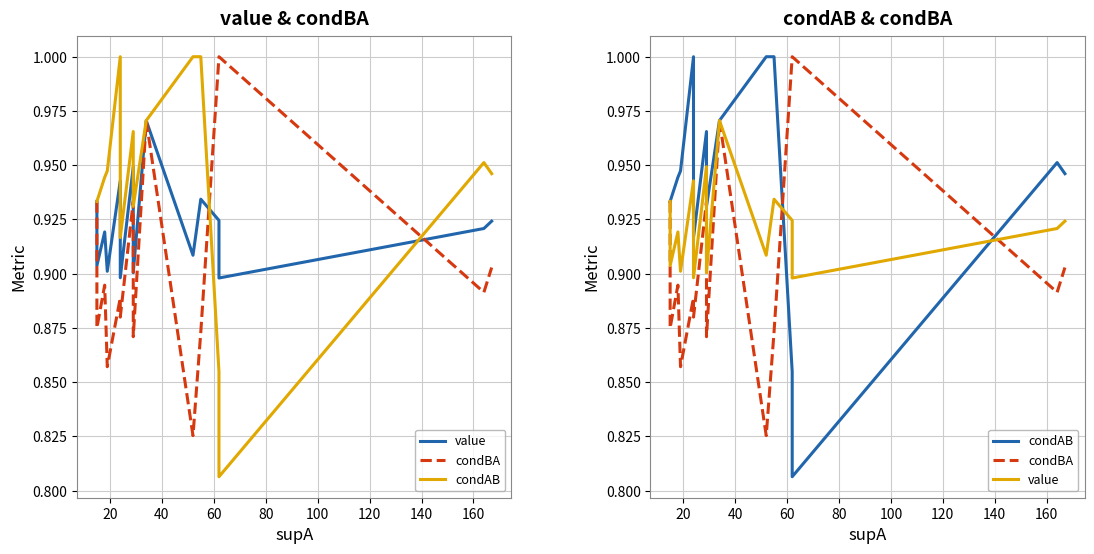

List the series in order of their peak value, lowest first.

value, condBA, condAB